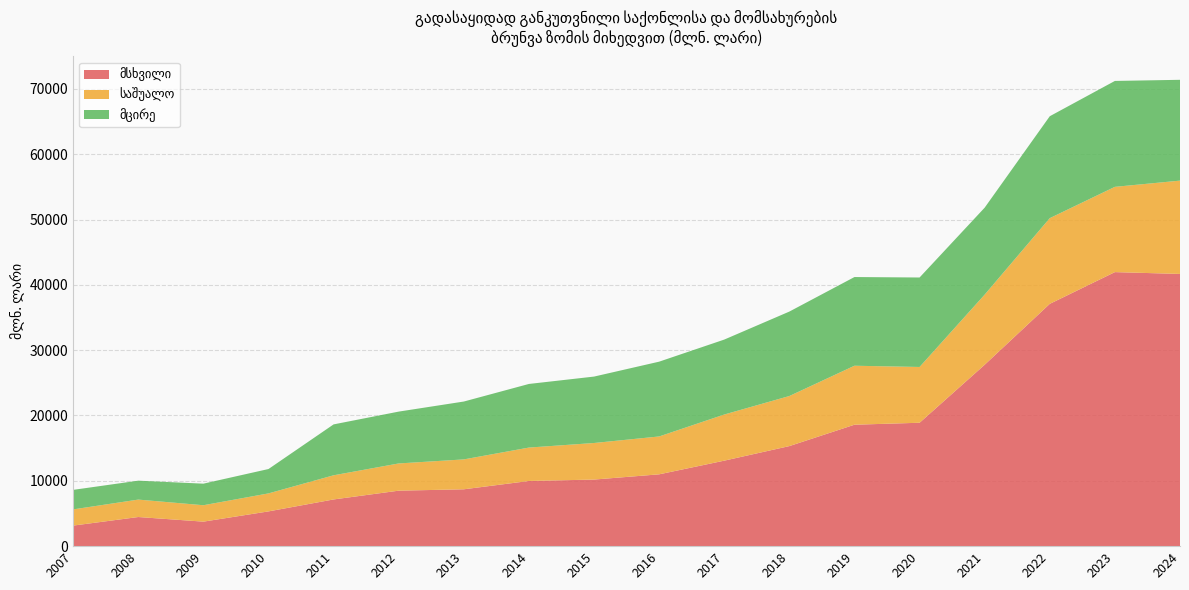

Reading left to right, transcribe all the data shown in this chart.

მსხვილი: 2007=3145.9	2008=4459.3	2009=3751.1	2010=5319.5	2011=7148.8	2012=8492.2	2013=8702.9	2014=9977.1	2015=10192.1	2016=10993.4	2017=13086.4	2018=15316.1	2019=18587.9	2020=18888.4	2021=27767.7	2022=37090.2	2023=41947.2	2024=41667.2
საშუალო: 2007=2480.5	2008=2667.5	2009=2511.5	2010=2754.3	2011=3696.4	2012=4166.6	2013=4575.1	2014=5112.4	2015=5596.2	2016=5796.9	2017=7060.7	2018=7663.4	2019=9027.0	2020=8537.9	2021=10734.6	2022=13117.4	2023=13052.0	2024=14284.0
მცირე: 2007=2988.4	2008=2895.6	2009=3302.7	2010=3731.9	2011=7792.1	2012=7936.5	2013=8858.8	2014=9738.7	2015=10167.7	2016=11449.1	2017=11472.3	2018=12927.2	2019=13578.2	2020=13696.8	2021=13312.3	2022=15601.9	2023=16212.3	2024=15432.3